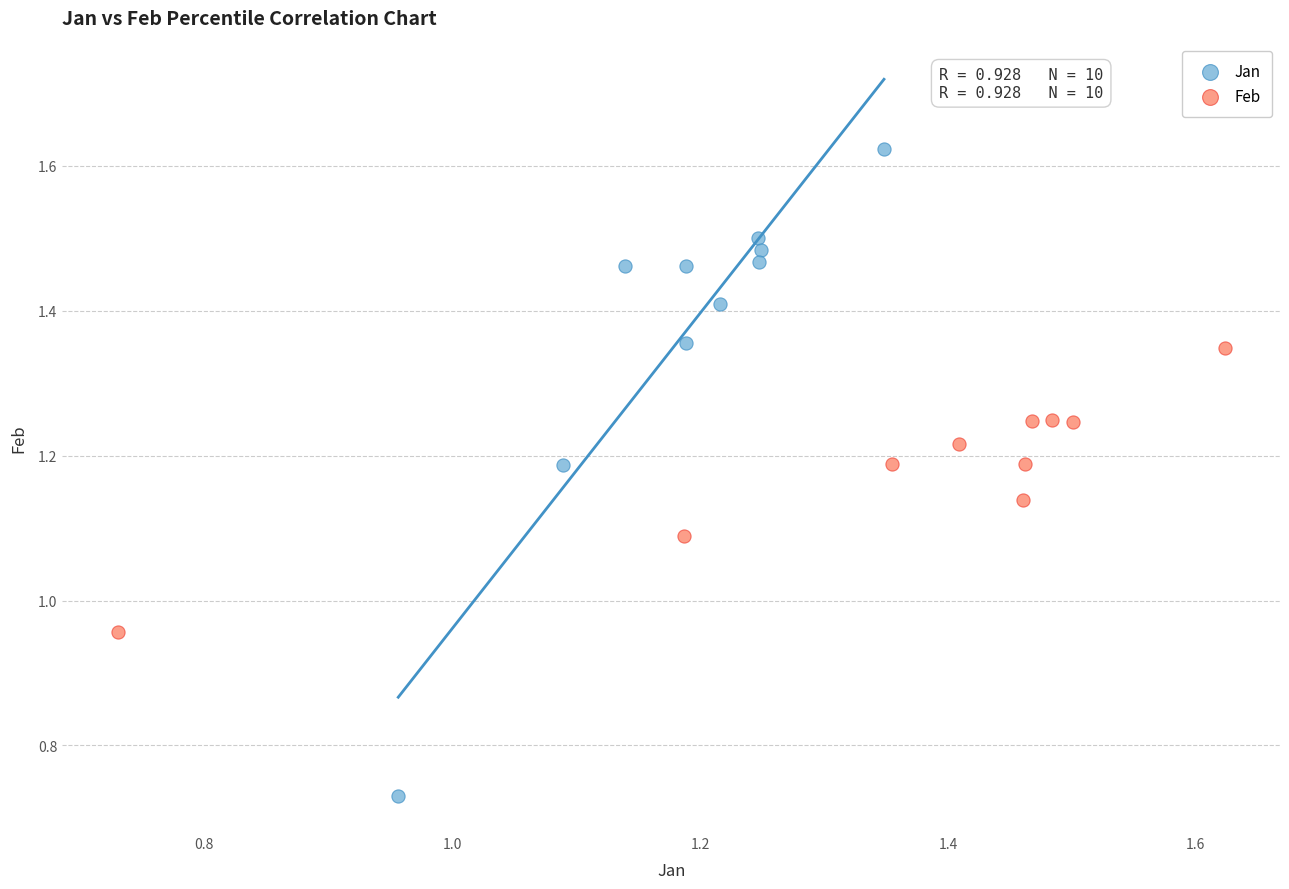

Which series has the widest spread of Y values?

Jan